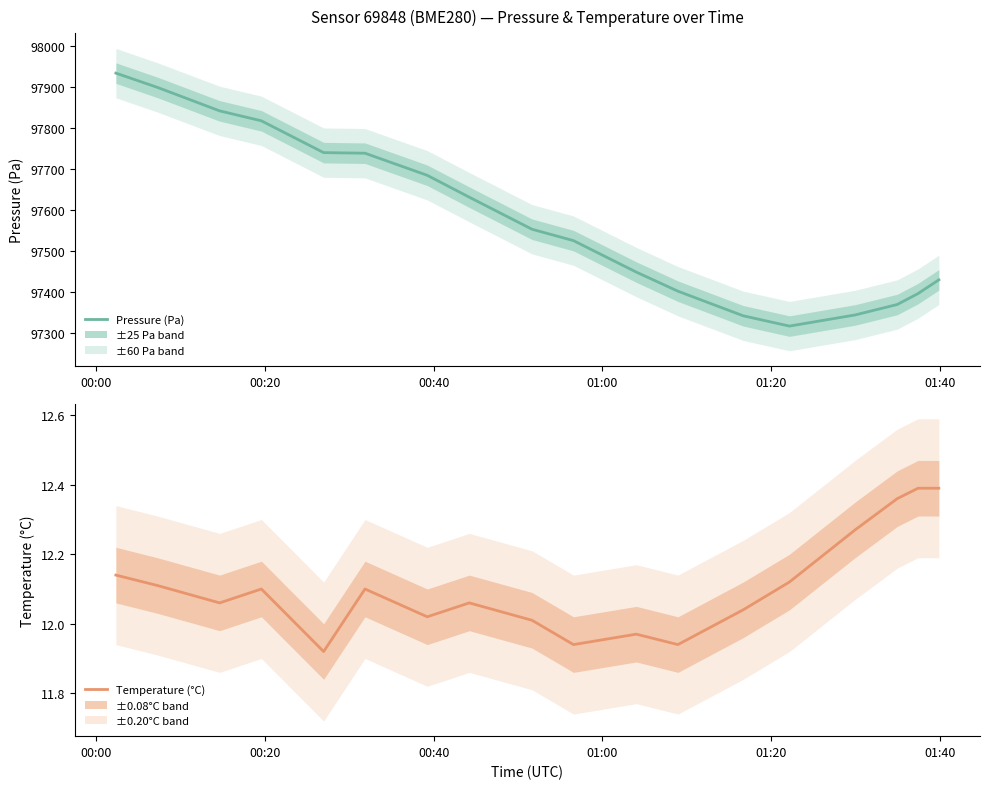

Reading left to right, extract all data points from this chart.

pressure: 97933.1	97898.3	97841.2	97817.1	97739.8	97738.3	97684.6	97631.4	97553.5	97525.8	97449.2	97402.8	97343.0	97318.0	97345.0	97370.4	97397.1	97430.5
temperature: 12.1	12.1	12.1	12.1	11.9	12.1	12.0	12.1	12.0	11.9	12.0	11.9	12.0	12.1	12.3	12.4	12.4	12.4